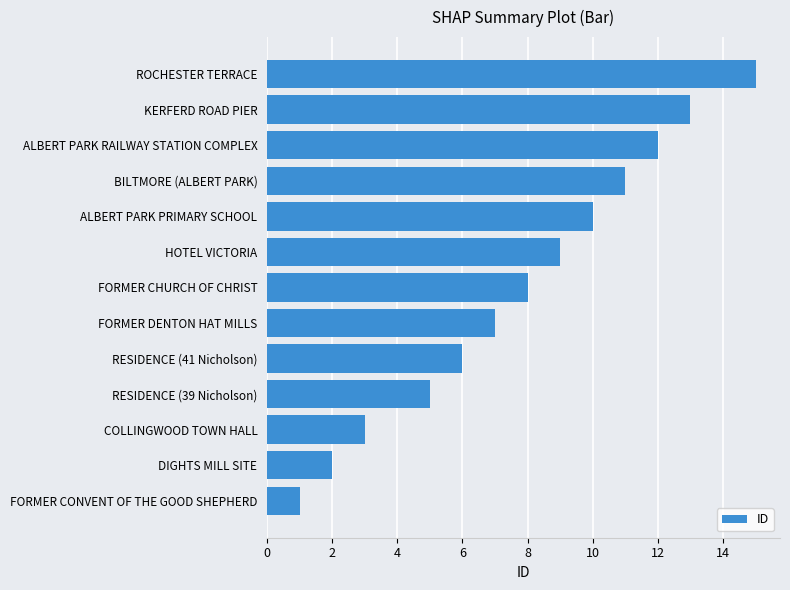

List the labels in order of value, smallest first.

FORMER CONVENT OF THE GOOD SHEPHERD, DIGHTS MILL SITE, COLLINGWOOD TOWN HALL, RESIDENCE (39 Nicholson), RESIDENCE (41 Nicholson), FORMER DENTON HAT MILLS, FORMER CHURCH OF CHRIST, HOTEL VICTORIA, ALBERT PARK PRIMARY SCHOOL, BILTMORE (ALBERT PARK), ALBERT PARK RAILWAY STATION COMPLEX, KERFERD ROAD PIER, ROCHESTER TERRACE